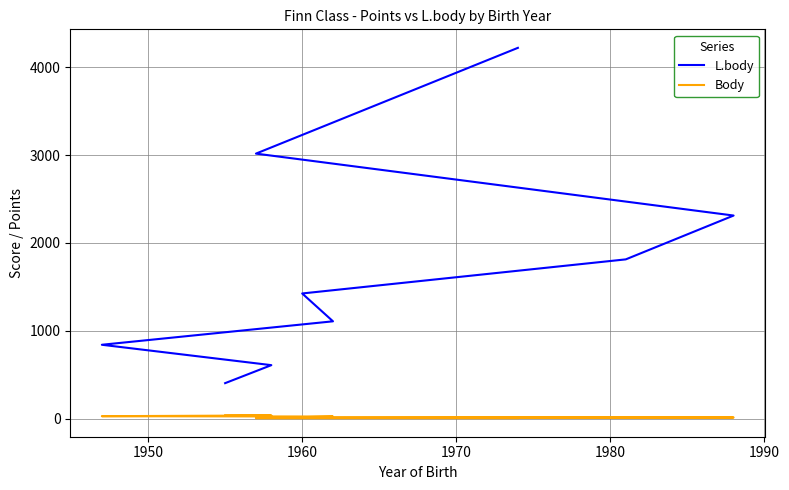

How many lines are shown in the chart?

2